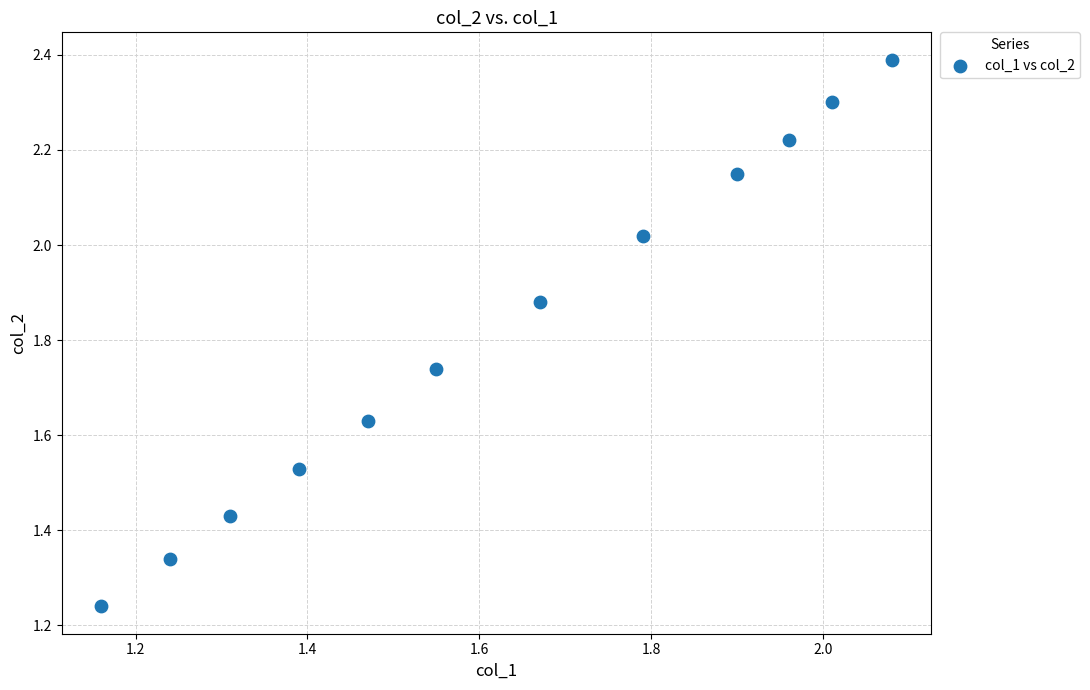

What is the average Y value?

1.8